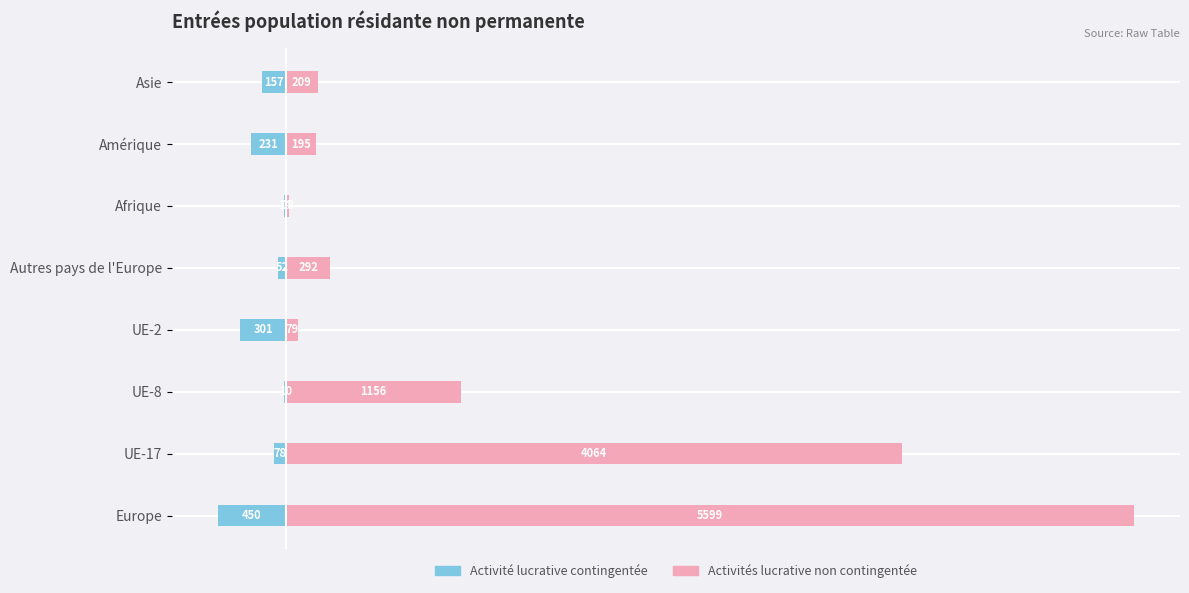

Does the chart contain any negative values?

Yes